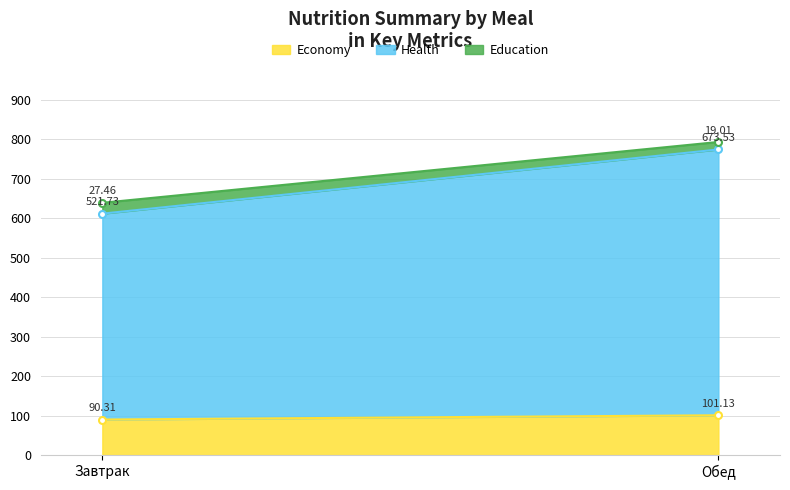

What are all the series names shown in the legend?

Economy, Health, Education